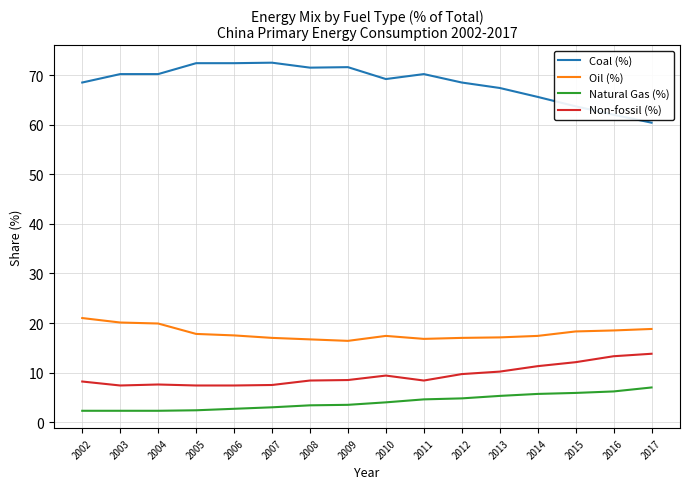

List the series in order of their peak value, lowest first.

Natural Gas (%), Non-fossil (%), Oil (%), Coal (%)